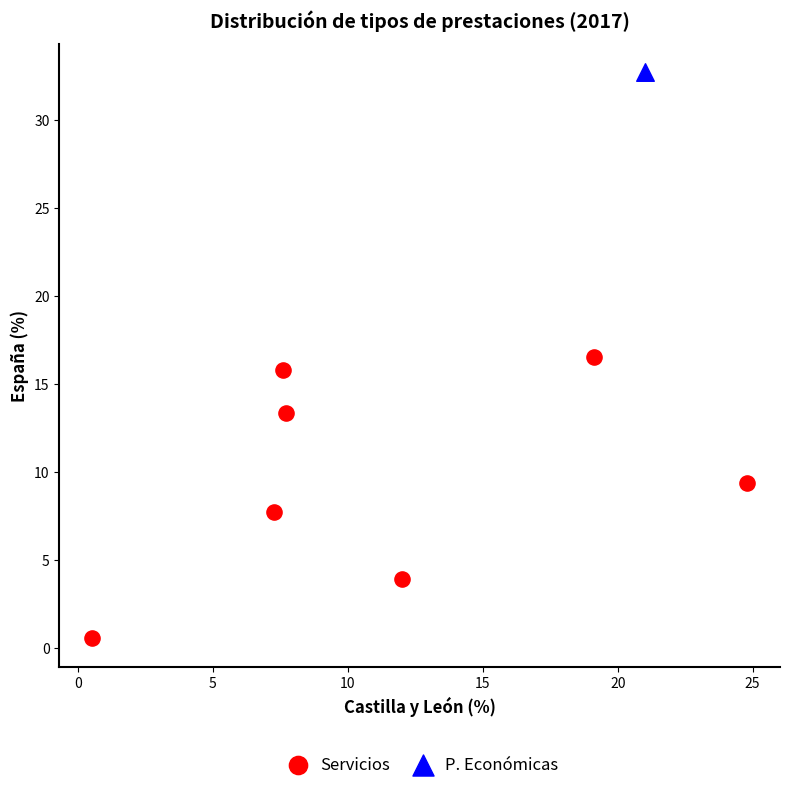

What are all the series names shown in the legend?

Servicios, P. Económicas